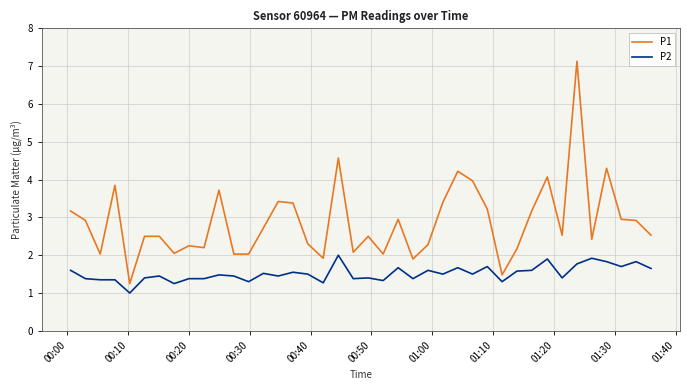

What is the smallest value displayed?

1.0